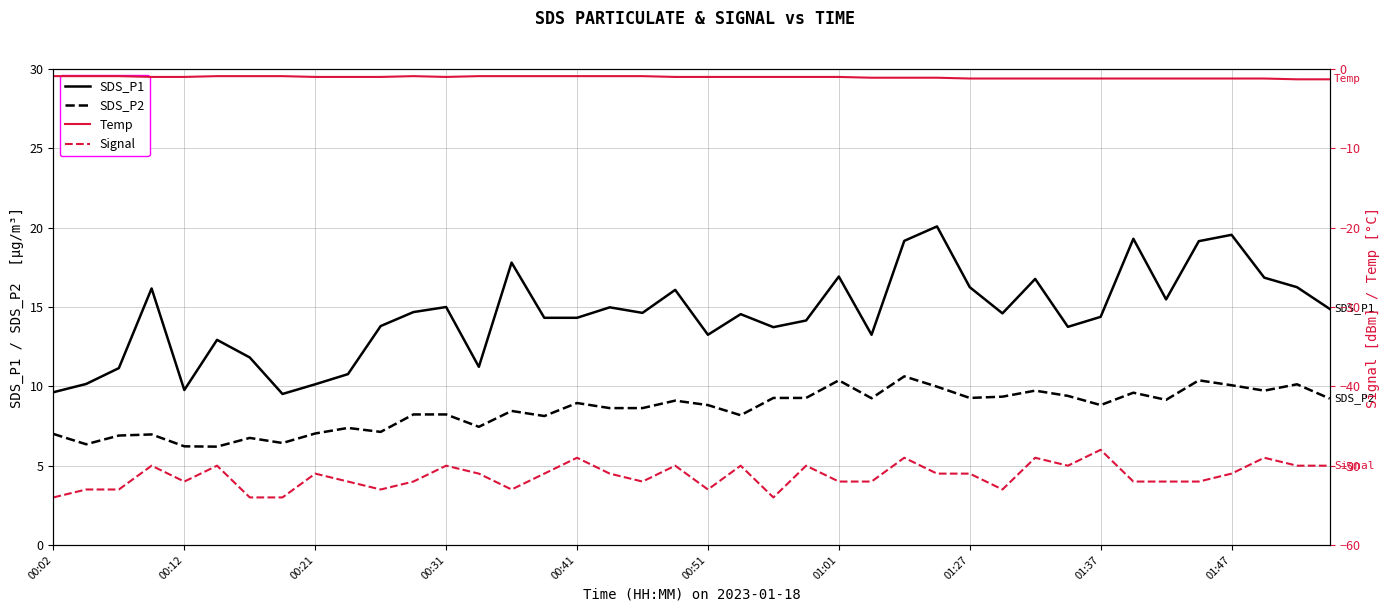

What is the difference between the maximum and minimum values in the SDS_P1 series?

10.6